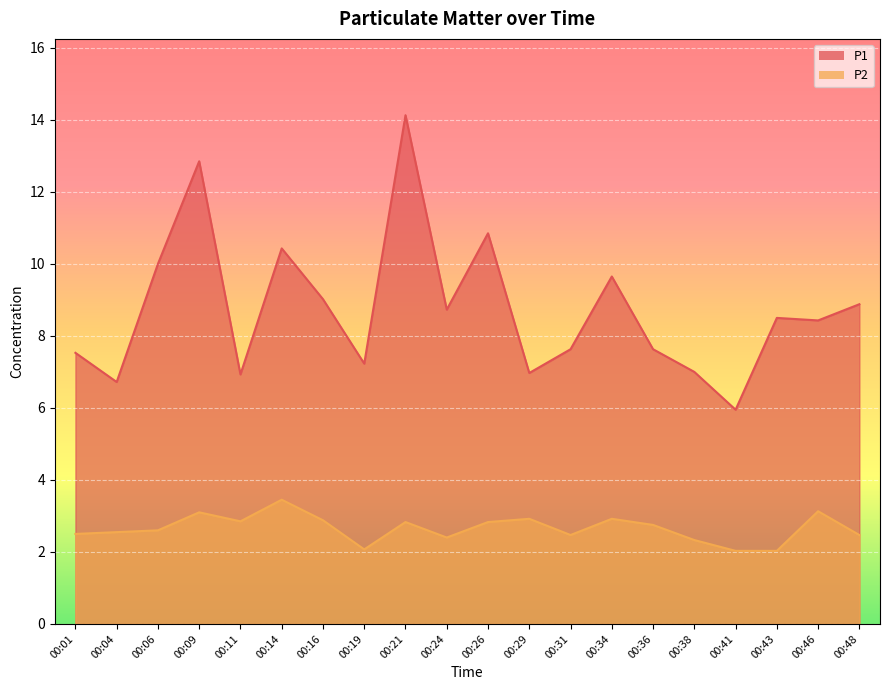

Reading left to right, what are all the values shown in this chart?

P1: 7.5	6.7	10.0	12.8	6.9	10.4	9.0	7.2	14.1	8.7	10.8	7.0	7.6	9.7	7.6	7.0	6.0	8.5	8.4	8.9
P2: 2.5	2.5	2.6	3.1	2.9	3.5	2.9	2.1	2.8	2.4	2.8	2.9	2.5	2.9	2.8	2.3	2.0	2.0	3.1	2.5